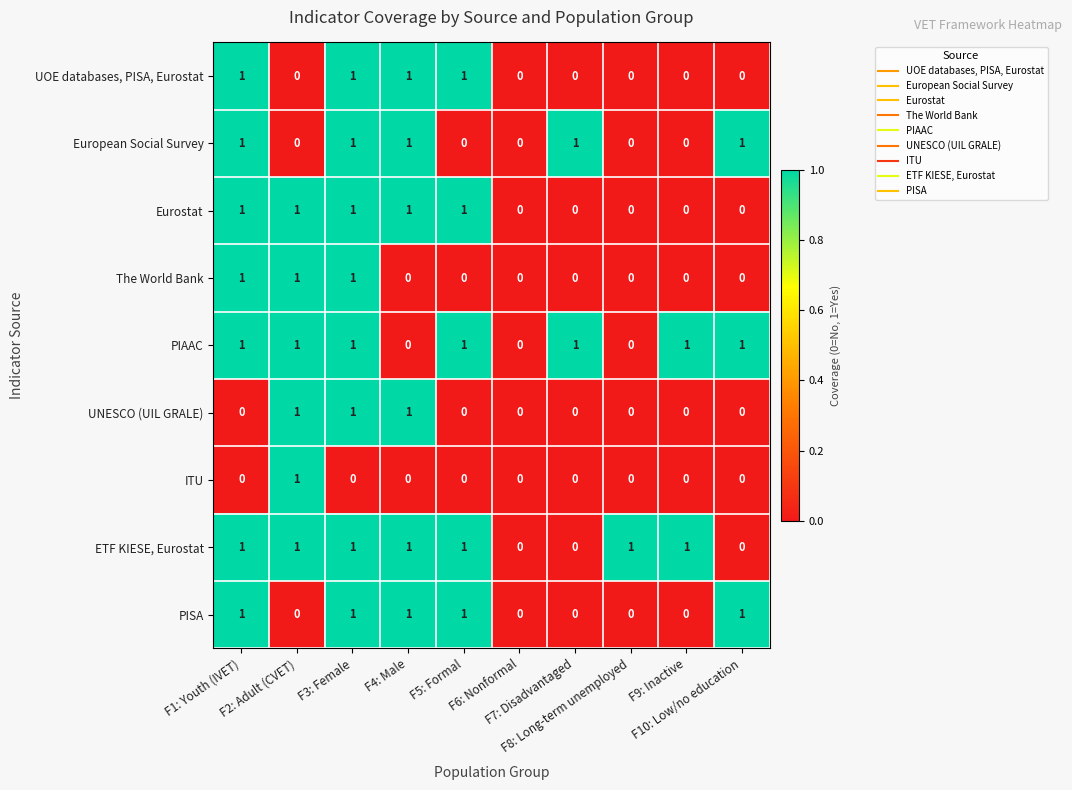

What is the sum of all PIAAC values?

7